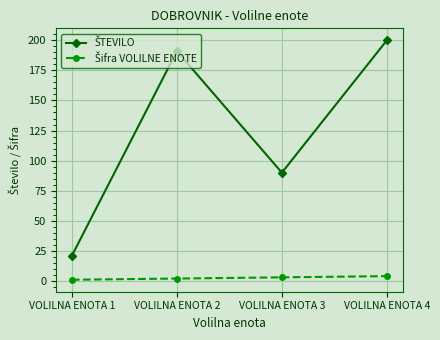

At how many categories does at least one series exceed 61?

3